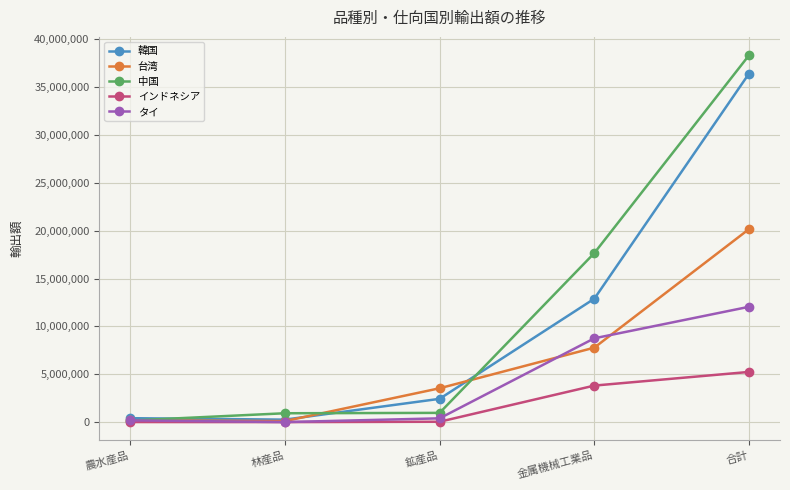

What is the total value across all series at 鉱産品?

7388642